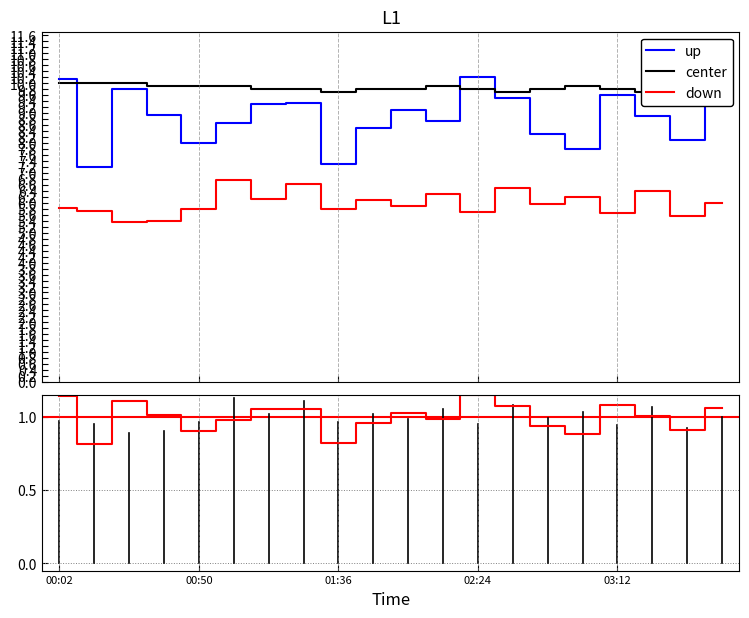

How many lines are shown in the chart?

3